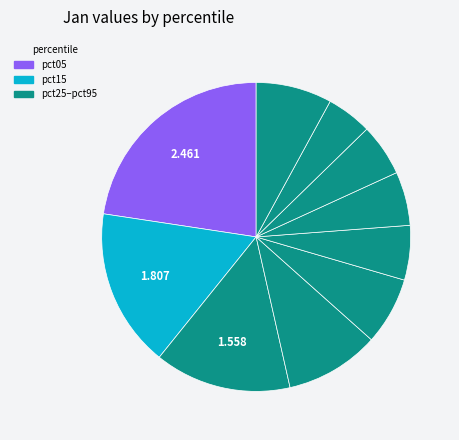

How many slices are in this pie chart?

10